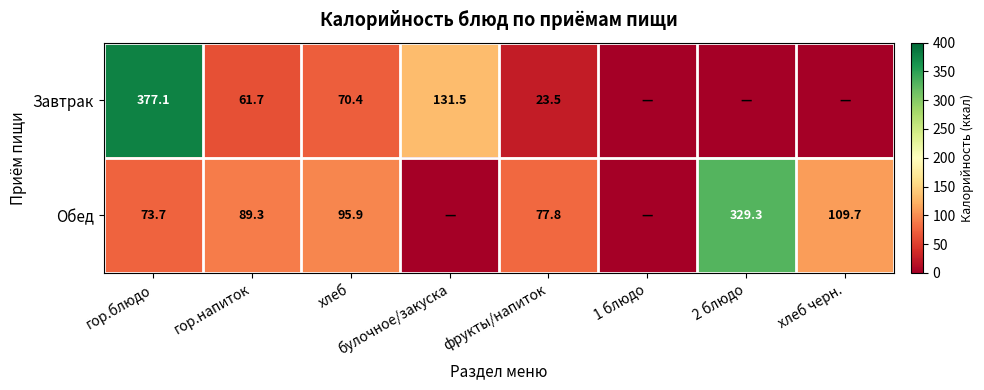

What is the sum of the Обед values at гор.блюдо and хлеб черн.?

183.4